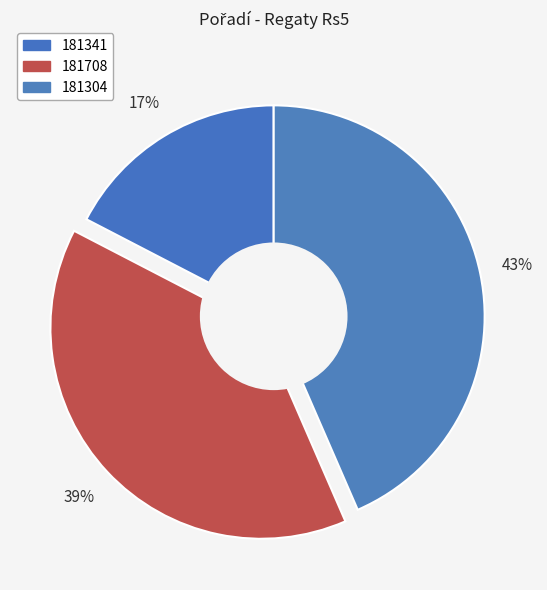

What percentage is NOT represented by 181341?

82.6%